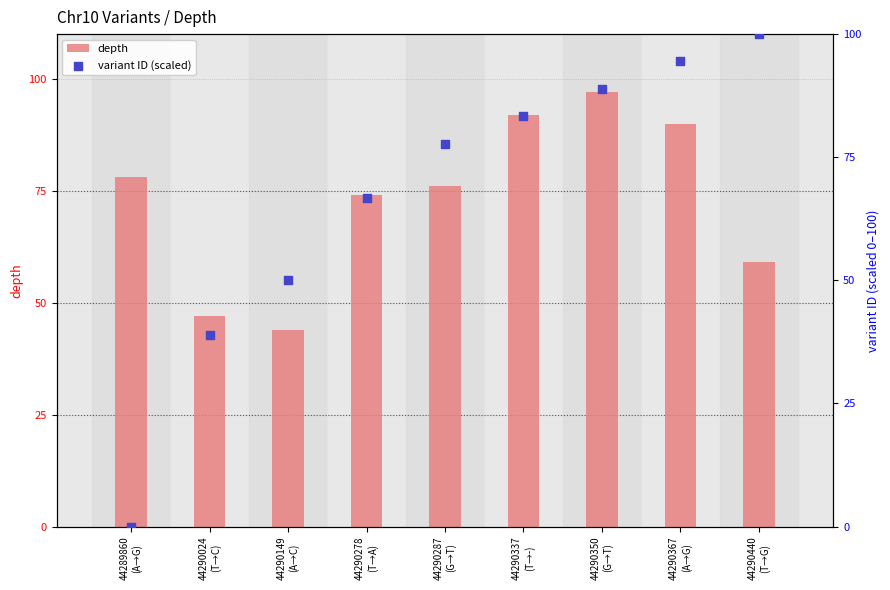

Which series has the largest total across all categories?

depth